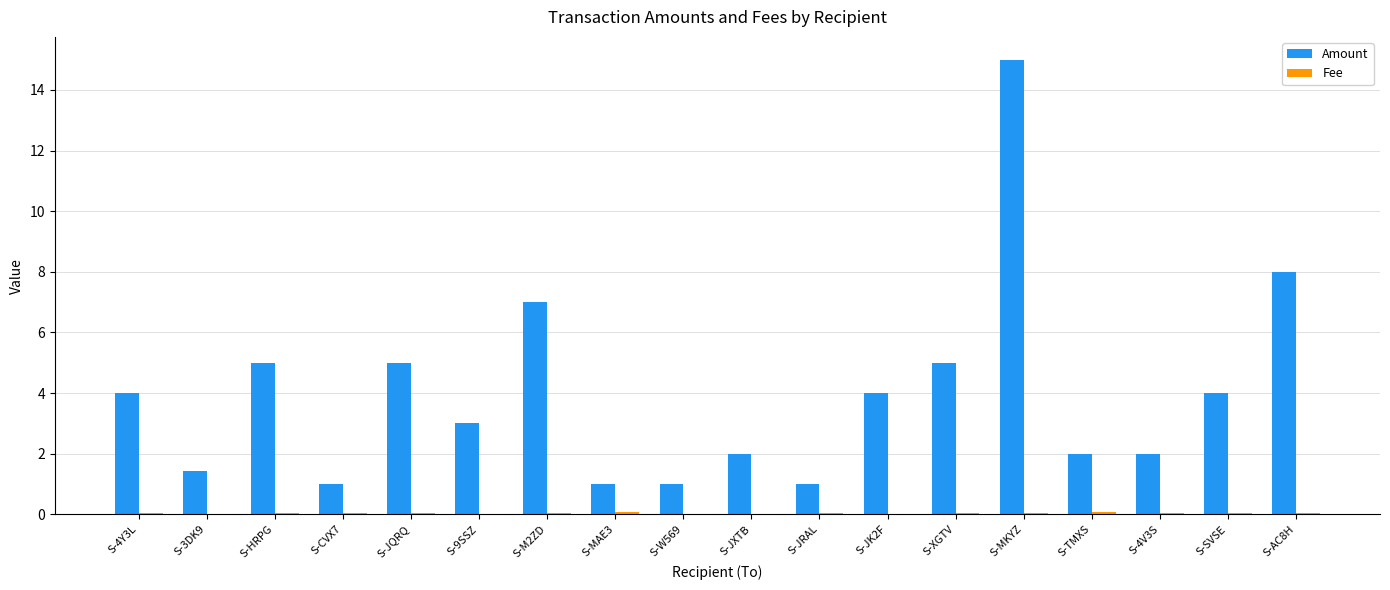

Are the bars grouped side by side (vs. stacked)?

Yes